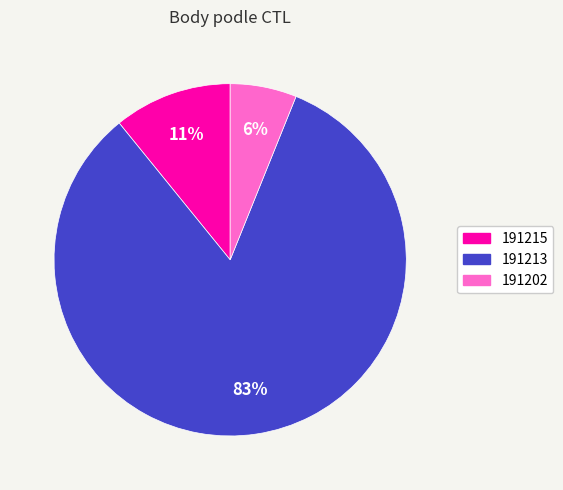

Is the sum of 191213 and 191215 greater than half?

Yes